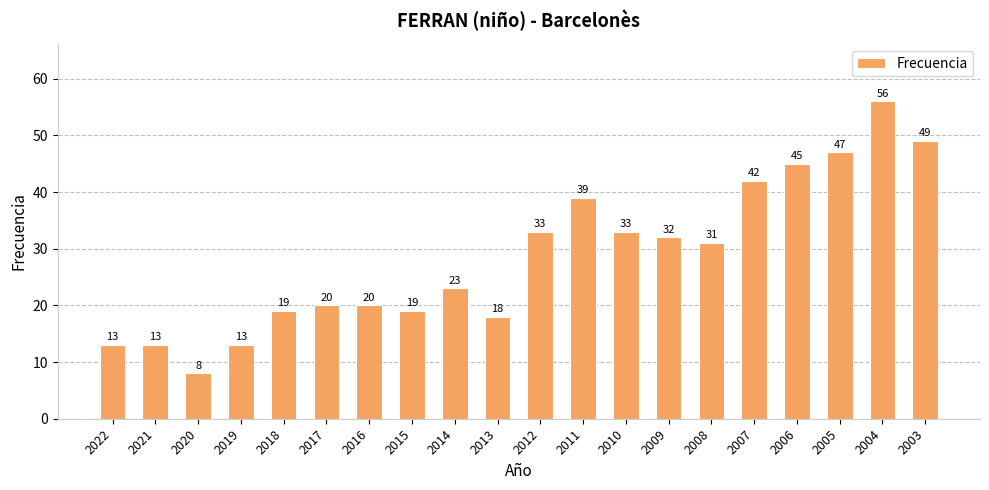

Does the chart contain any negative values?

No